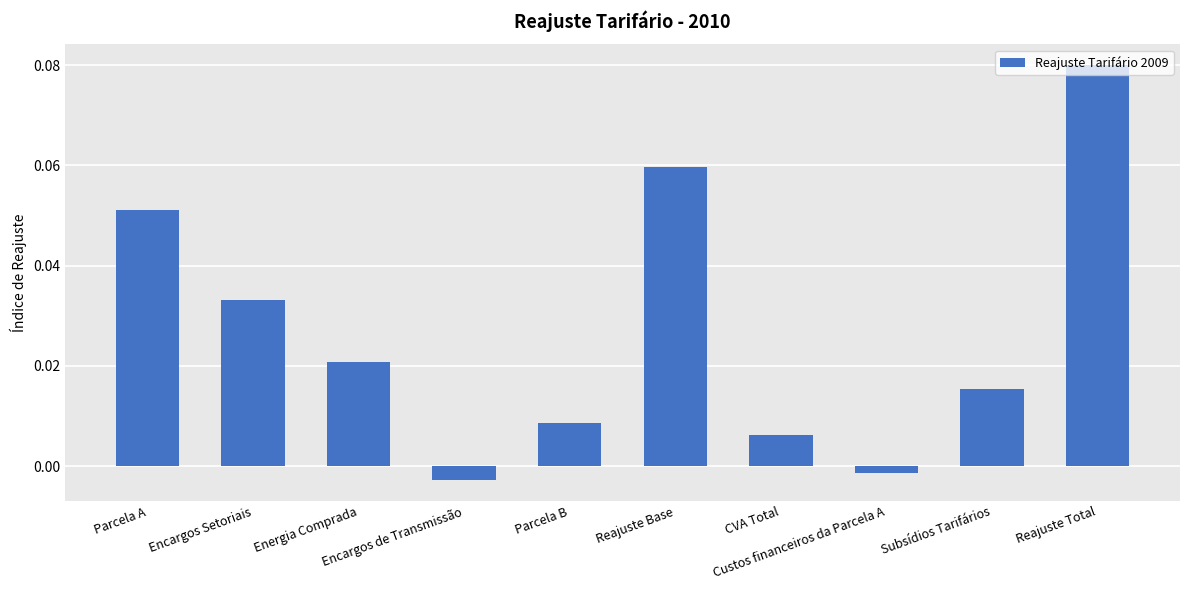

Between Parcela B and Reajuste Total, which is larger?

Reajuste Total